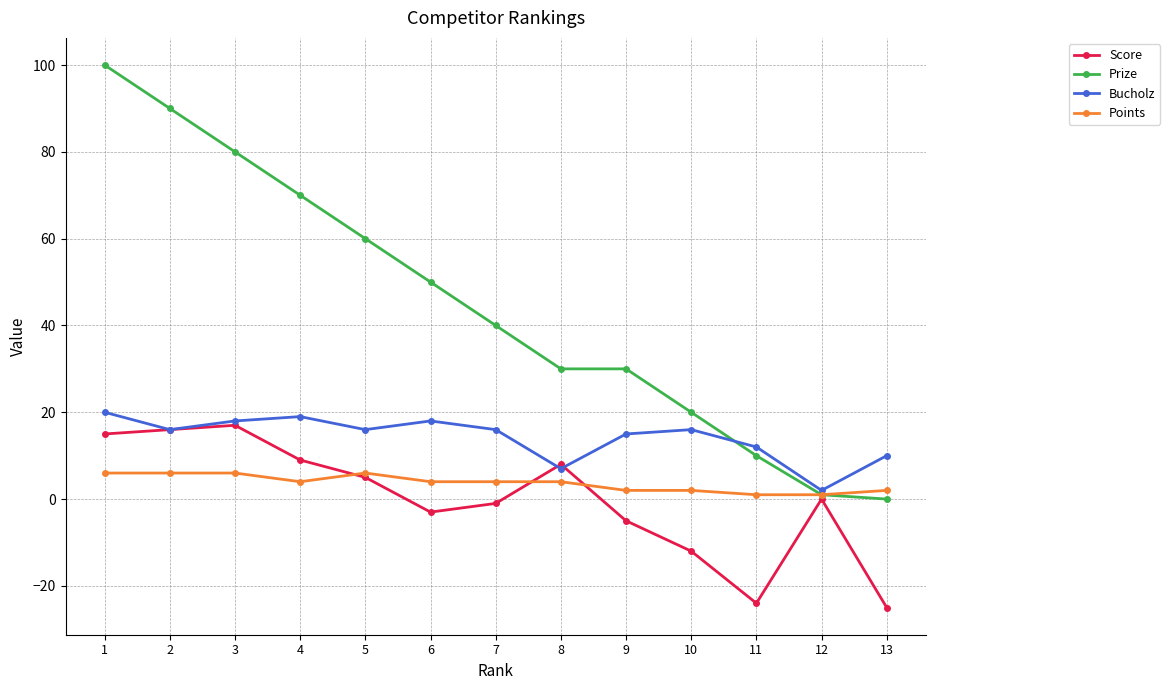

The Score series shows 6 at 3. True or false?

False